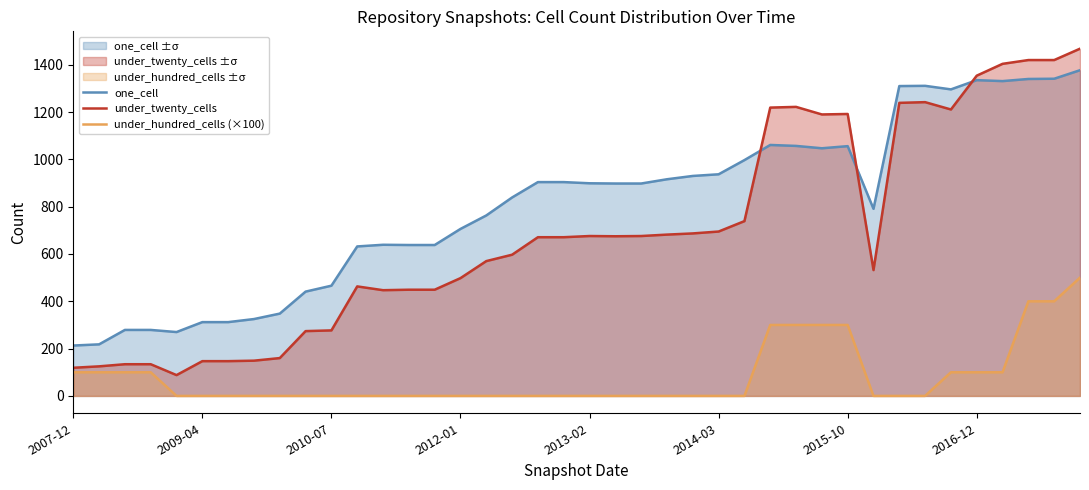

What is the total value across all series at 39?

3345